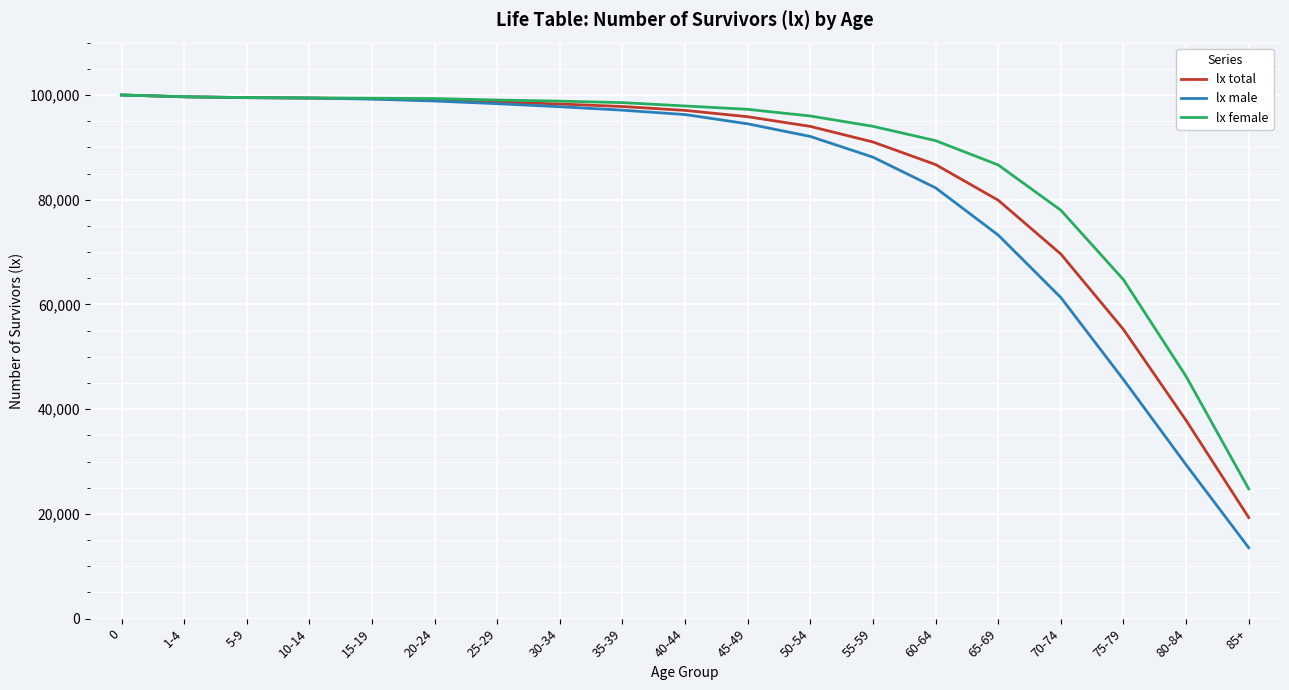

What is the lowest value of the lx male series?

13544.7